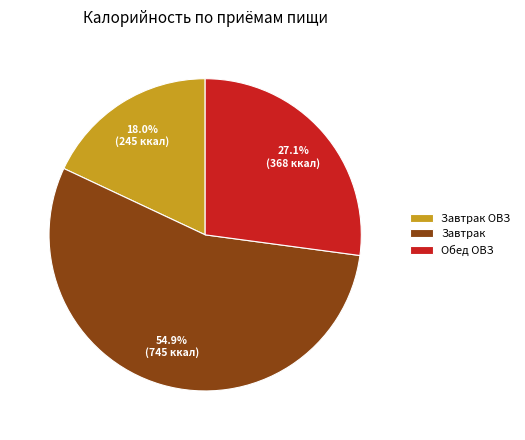

What is the ratio of the value at Завтрак to the value at Обед ОВЗ?

2.0